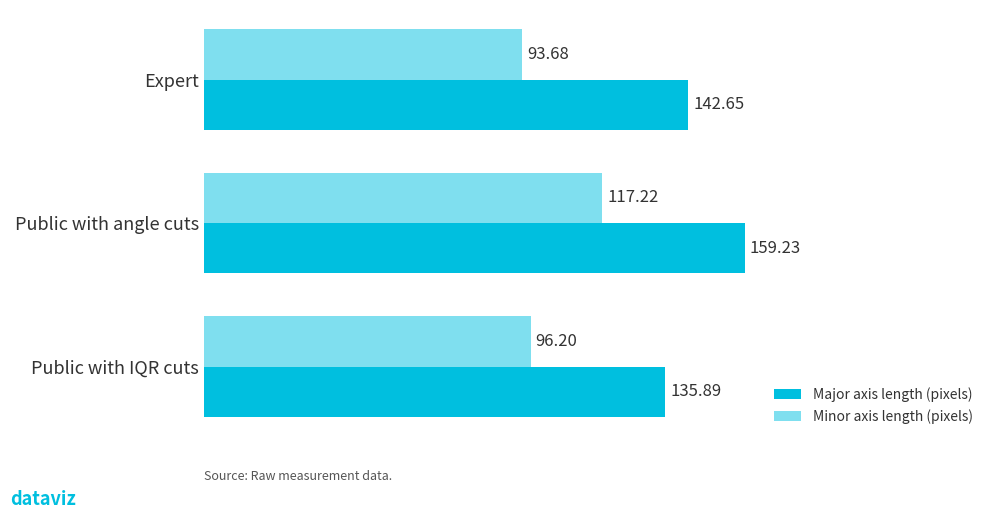

Rank the series by their average value, from highest to lowest.

Major axis length (pixels), Minor axis length (pixels)